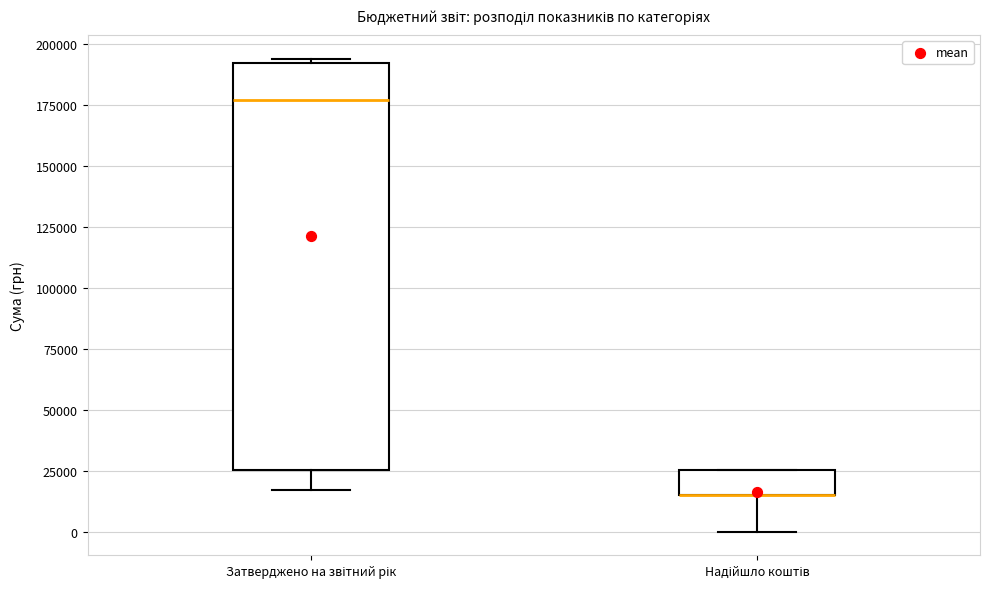

Where is the upper edge of the box for Затверджено на звітний рік on the y-axis? The values are not printed on the chart, so give them approximately, as read against the axis.

190000